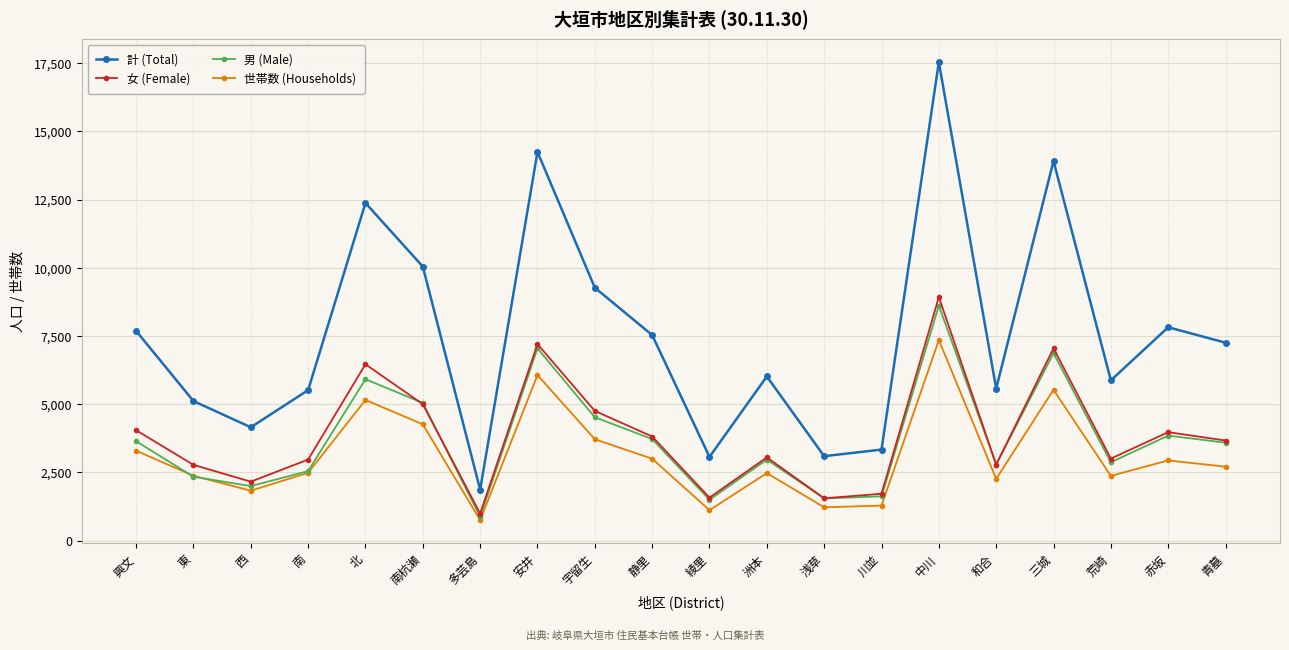

Rank the series by their maximum value, from highest to lowest.

計 (Total), 女 (Female), 男 (Male), 世帯数 (Households)